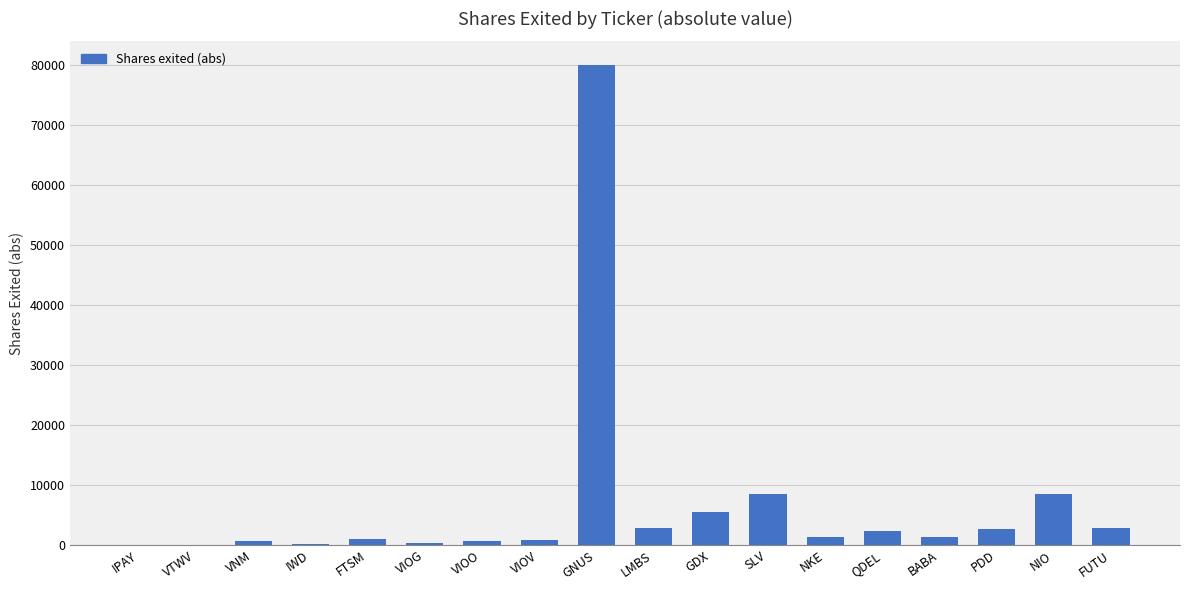

What is the greatest value displayed?

80000